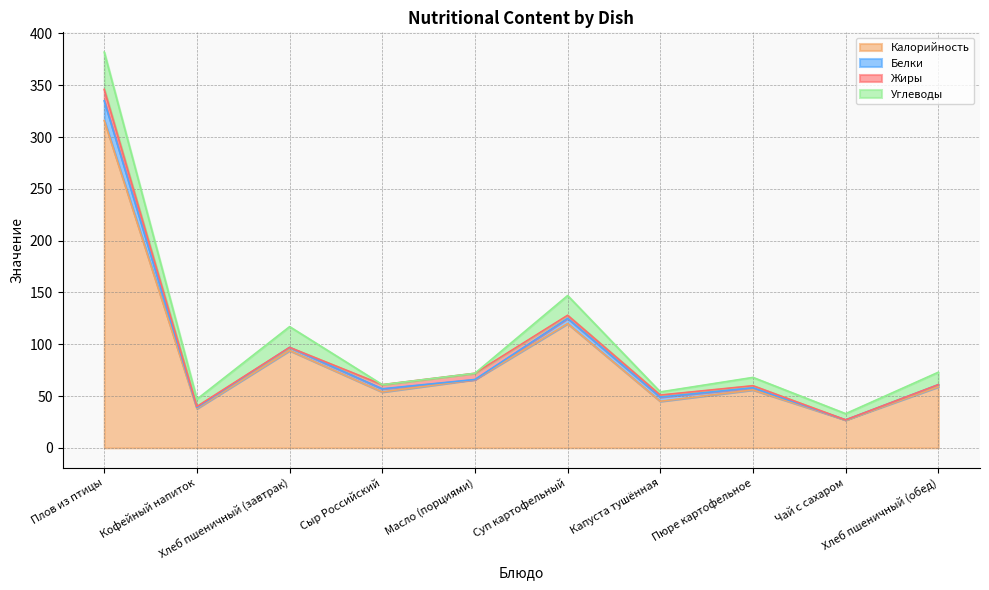

What is the spread (max minus min) of values at Капуста тушённая?

43